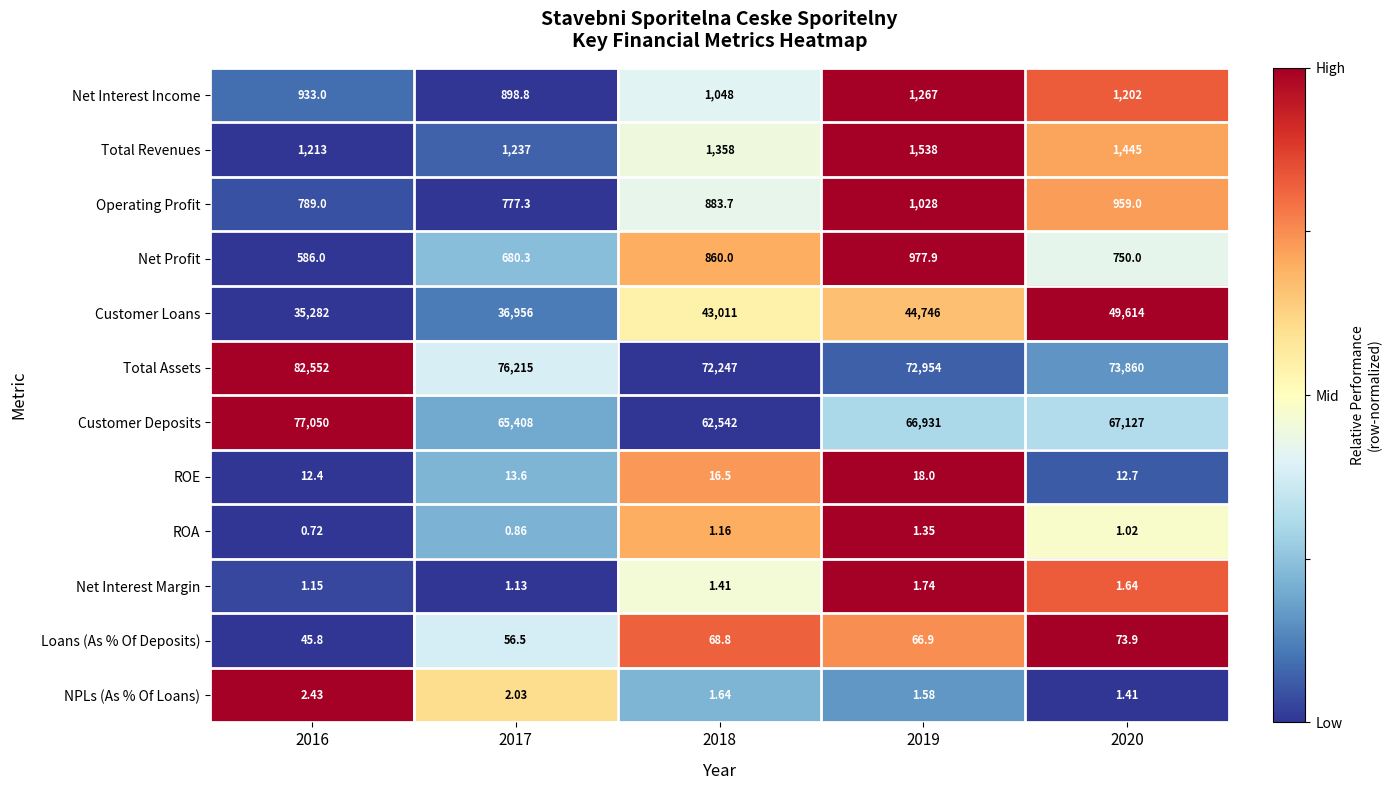

At 2018, list the series in order from smallest to largest.

ROA, Net Interest Margin, NPLs (As % Of Loans), ROE, Loans (As % Of Deposits), Net Profit, Operating Profit, Net Interest Income, Total Revenues, Customer Loans, Customer Deposits, Total Assets